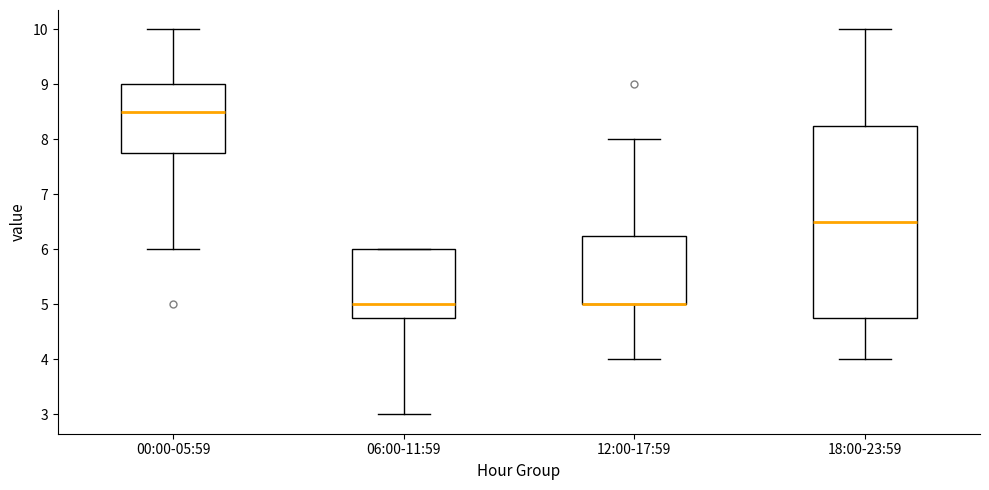

Reading left to right, read every box against the y-axis: the position of its median line, the range the box covers, and the ends of its whiskers. The values are not printed on the chart, so give them approximately, as read against the axis.

00:00-05:59: median 8.5, box 7.8 to 9.0, whiskers 6.0 to 10.0
06:00-11:59: median 5.0, box 4.8 to 6.0, whiskers 3.0 to 6.0
12:00-17:59: median 5.0 (drawn on the box's lower edge), box 5.0 to 6.3, whiskers 4.0 to 8.0
18:00-23:59: median 6.5, box 4.8 to 8.3, whiskers 4.0 to 10.0